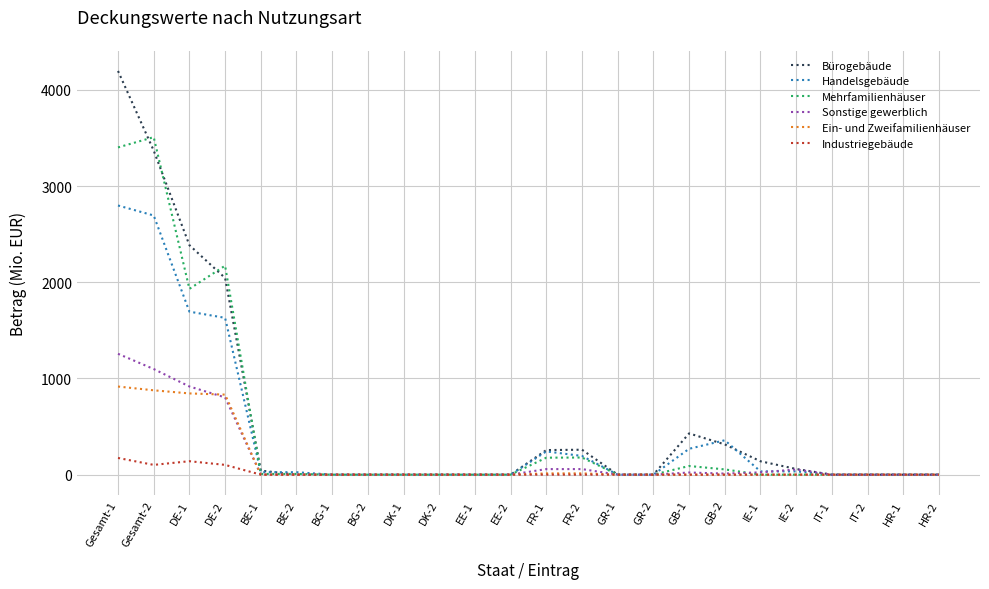

Which series has the largest range (max minus min)?

Bürogebäude